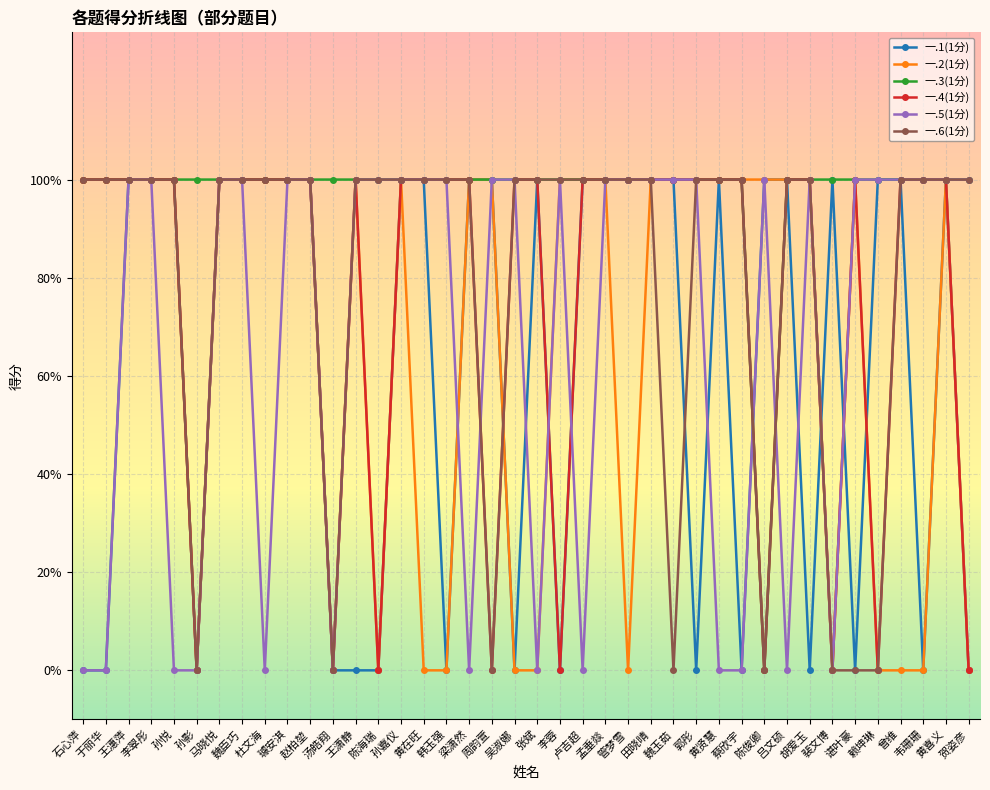

What is the value of the 一.2(1分) point at the 3rd from the left?

1